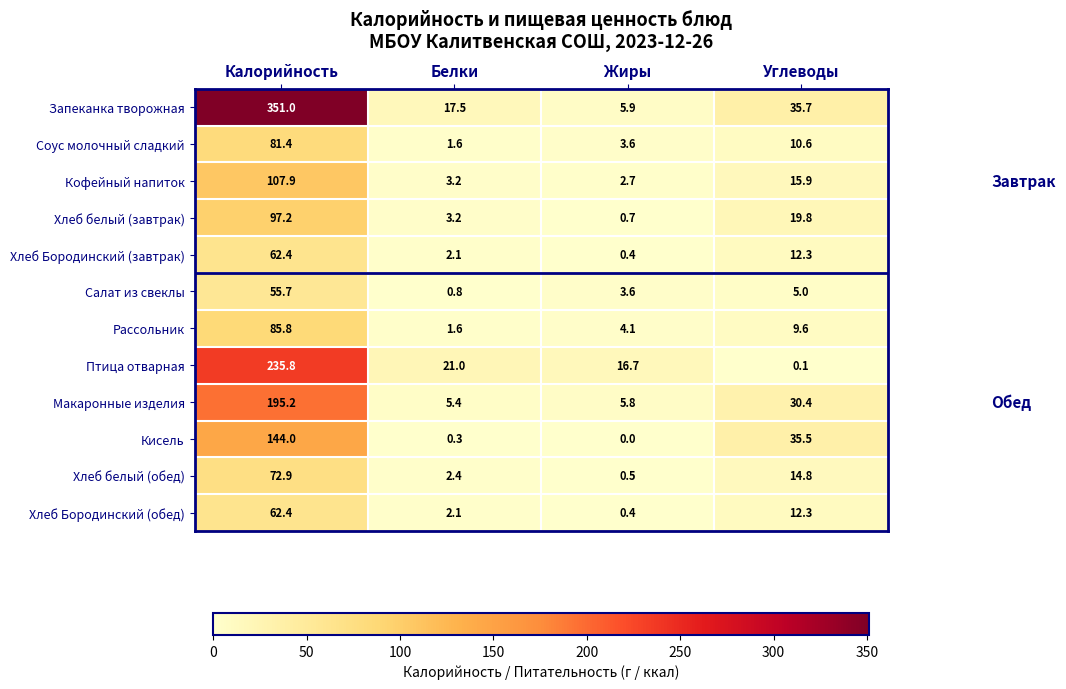

Is it true that Кофейный напиток equals 3.2 at Белки?

True